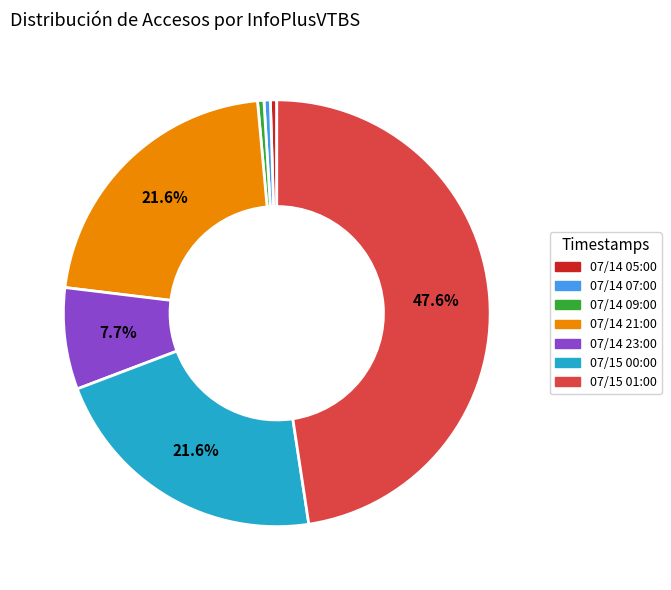

To the nearest percent, what is the average slice percentage?

14%